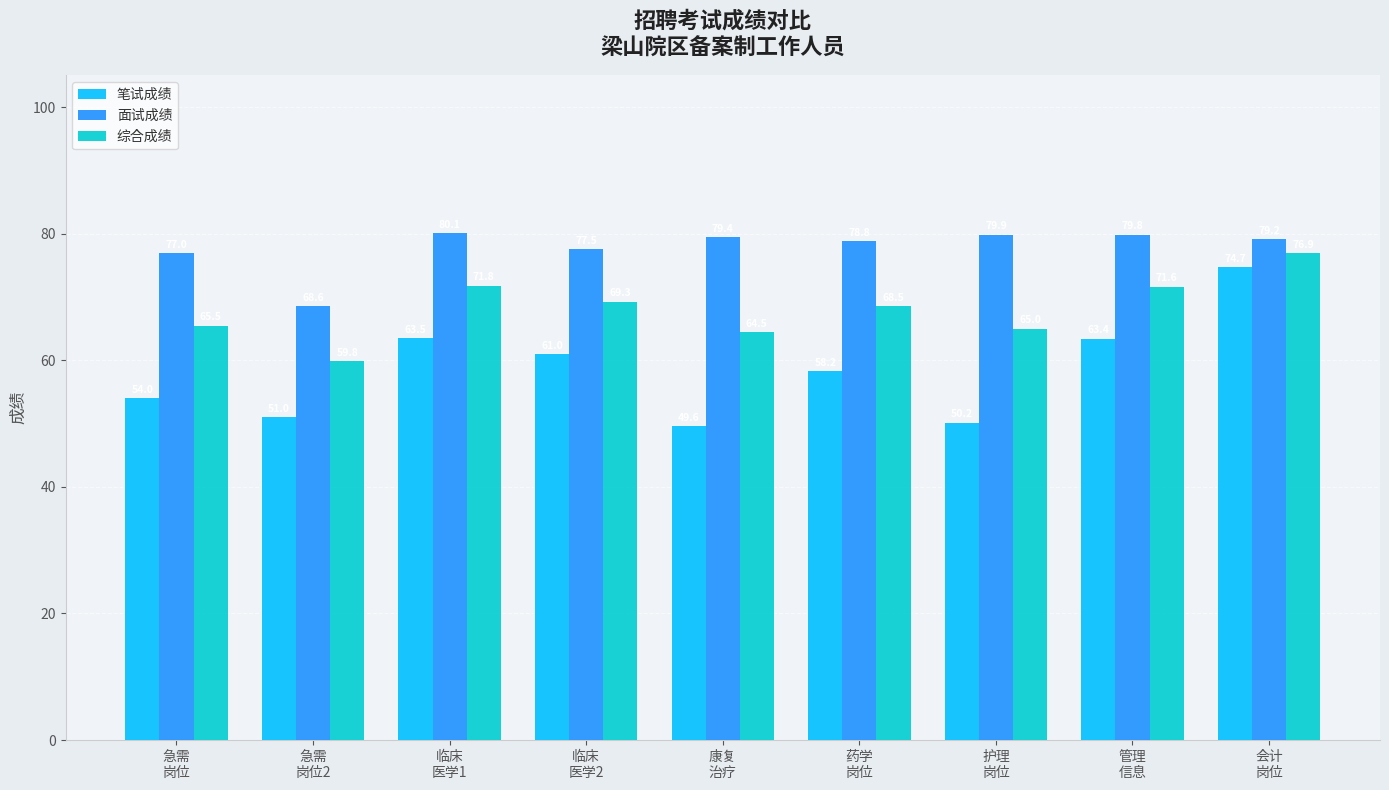

How many groups of bars are there?

9